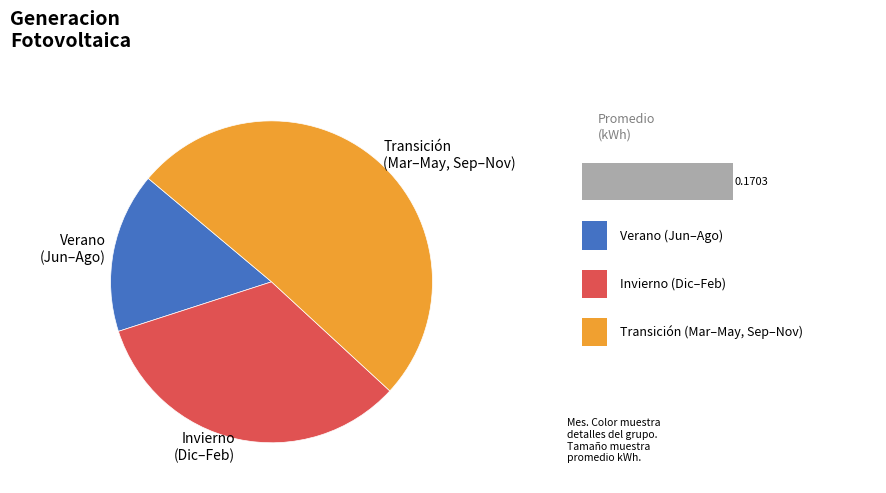

Which category has the smallest portion of the pie?

Verano (Jun–Ago)